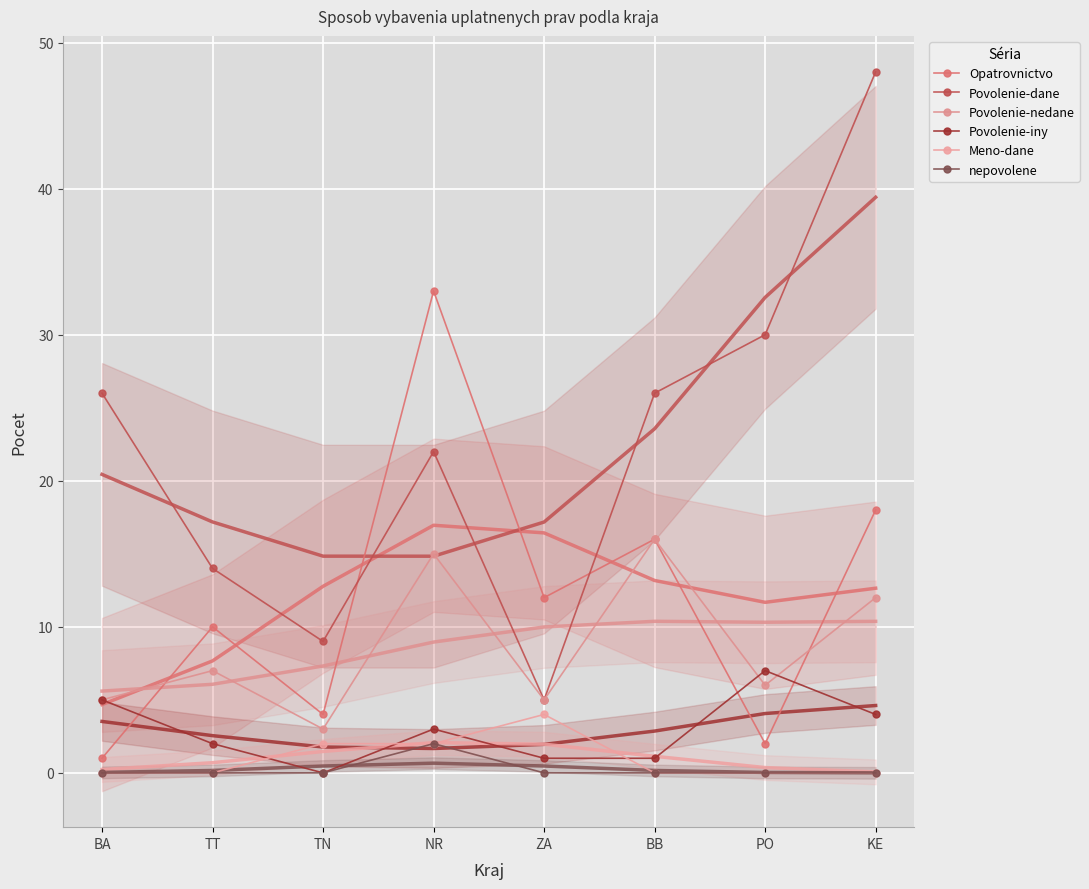

What is the label of the 8th point from the left?

KE